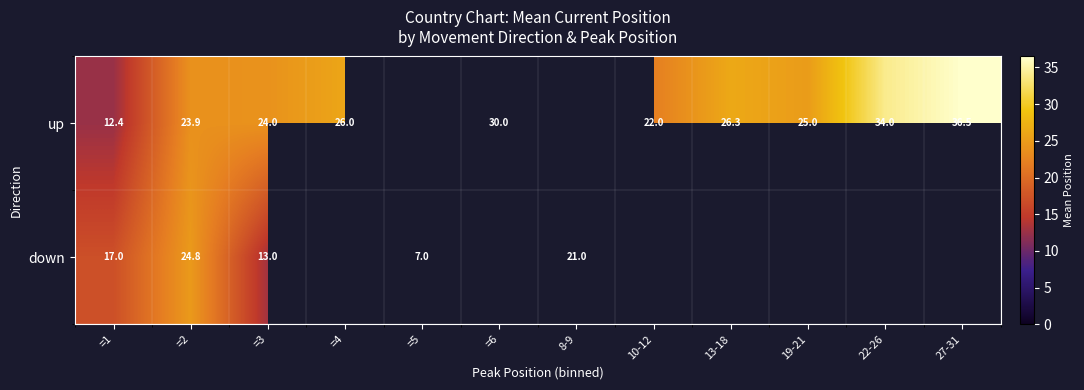

Which category has the highest value in the down series?

=2